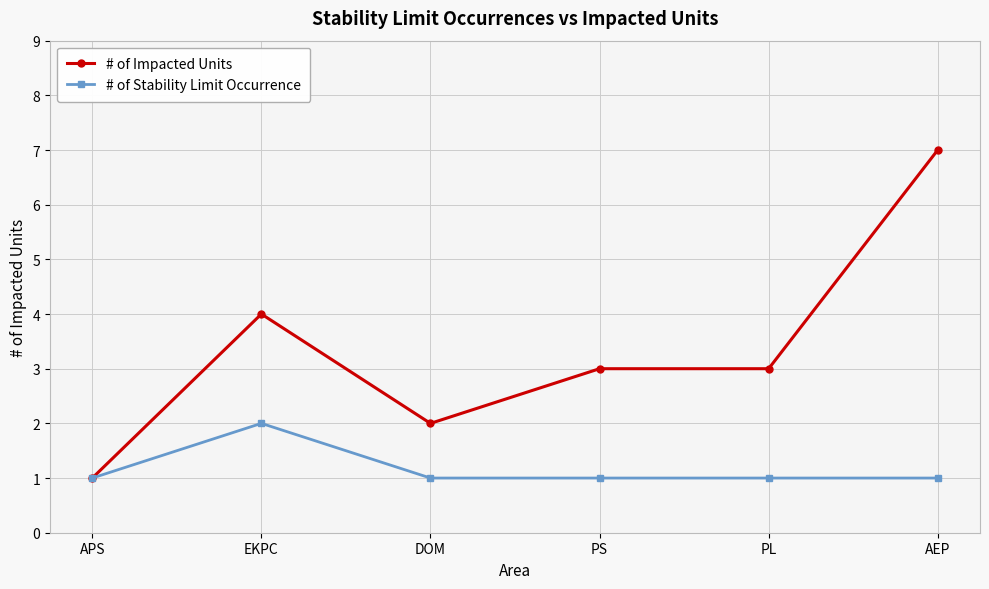

At which label does # of Impacted Units reach its minimum?

APS